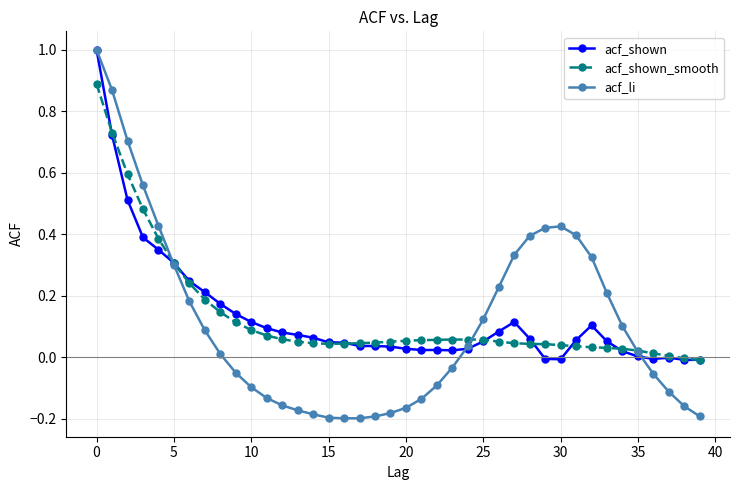

What is the greatest value displayed?

1.0